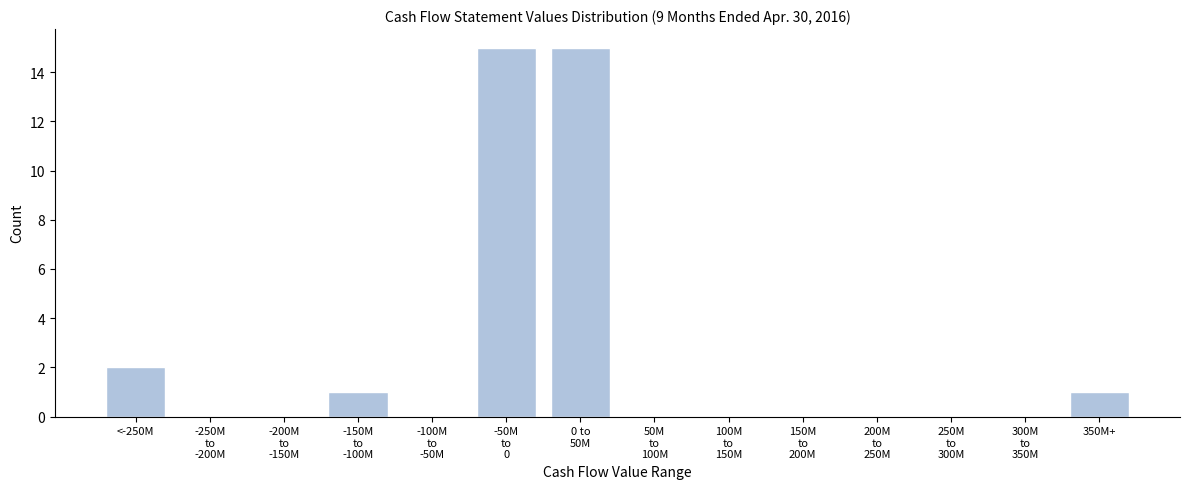

At which label is the value closest to 7?

<-250M